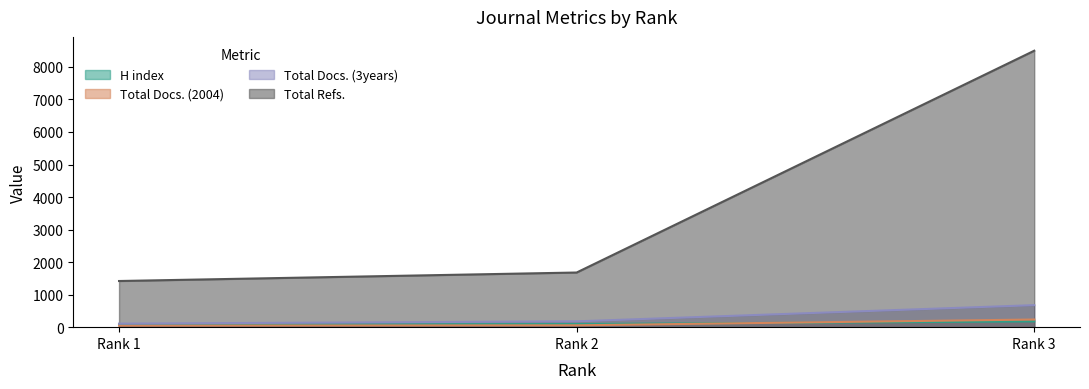

At Rank 2, list the series in order from smallest to largest.

Total Docs. (2004), H index, Total Docs. (3years), Total Refs.